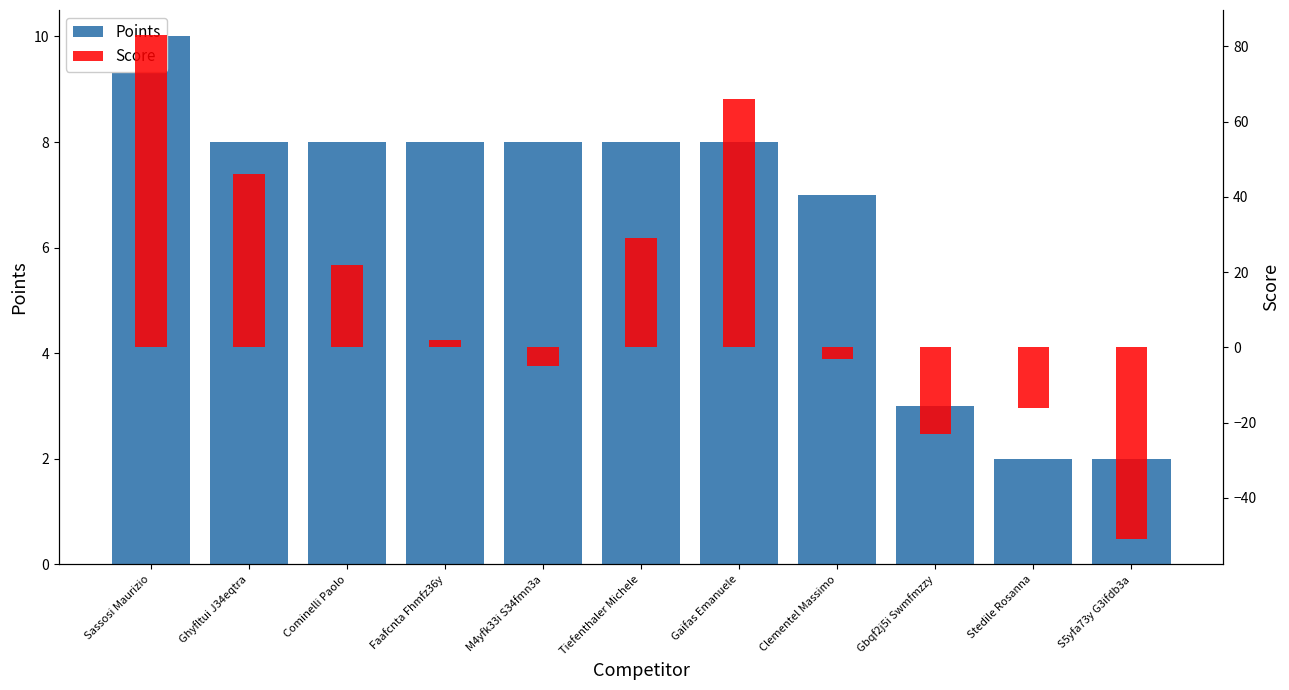

How many data points in Points are less than 8?

4